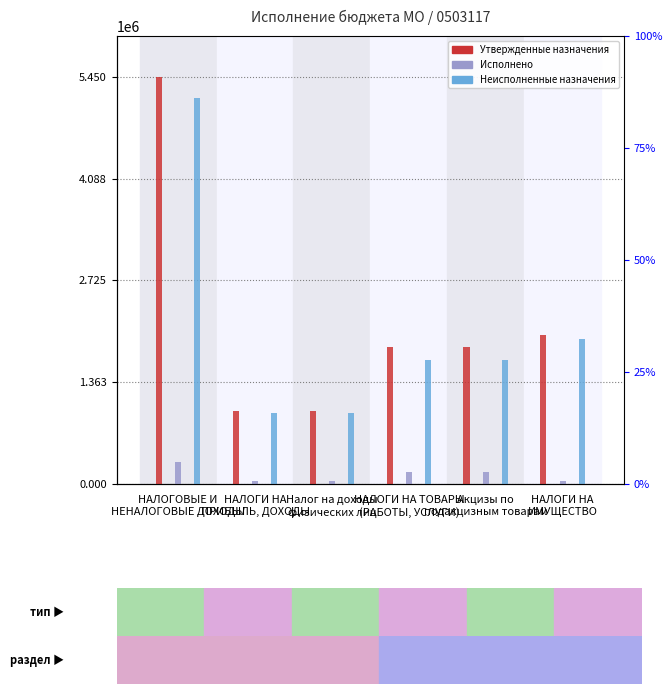

What is the approximate value of Неисполненные назначения at Налог на доходы
физических лиц?

943713.5